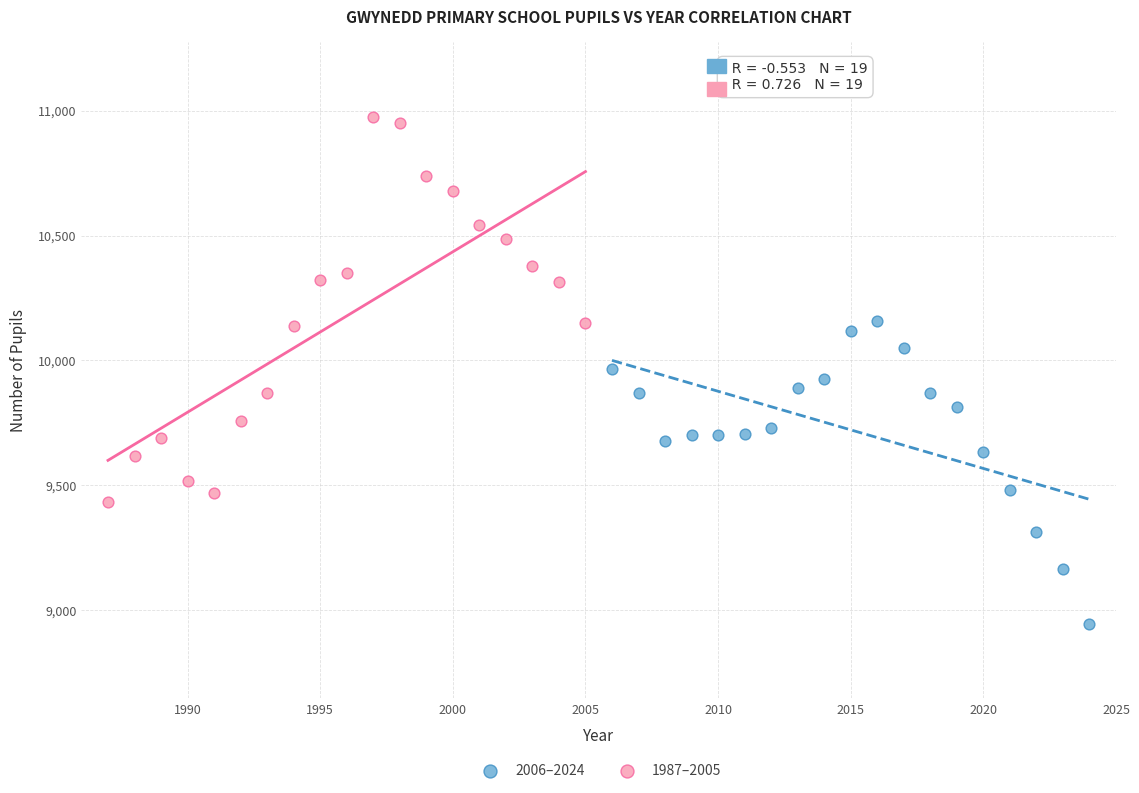

Which series contains the highest Y value?

1987–2005